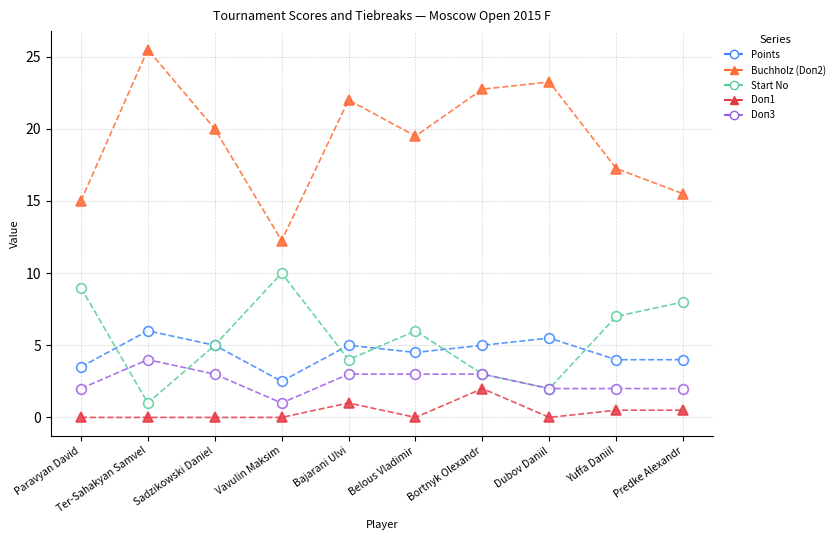

What position from the right is Dubov Daniil?

3